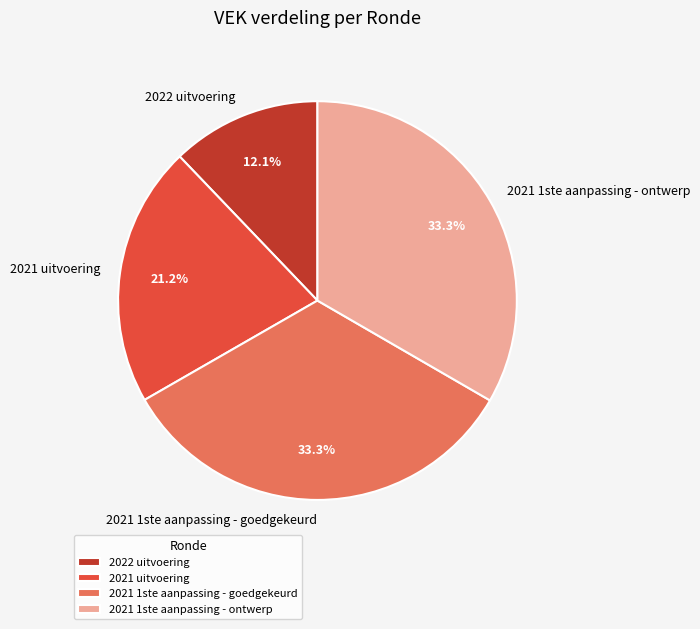

What portion of the pie excludes 2021 1ste aanpassing - ontwerp?

66.7%